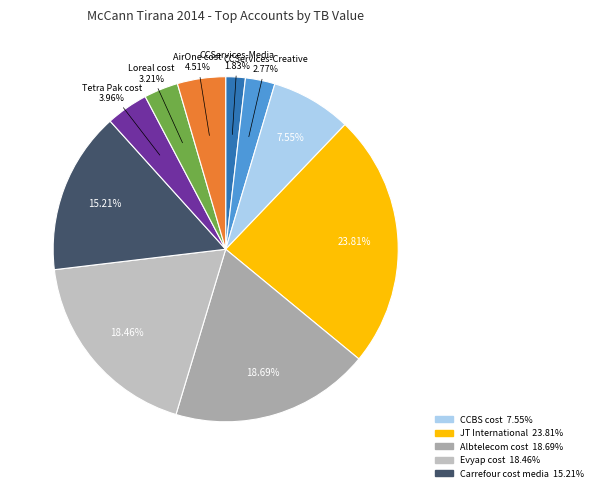

Which slice is the largest?

JT International